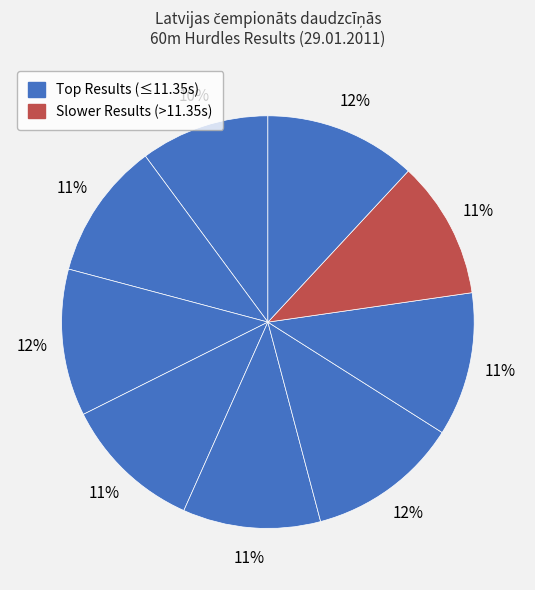

How many segments does this pie chart have?

9